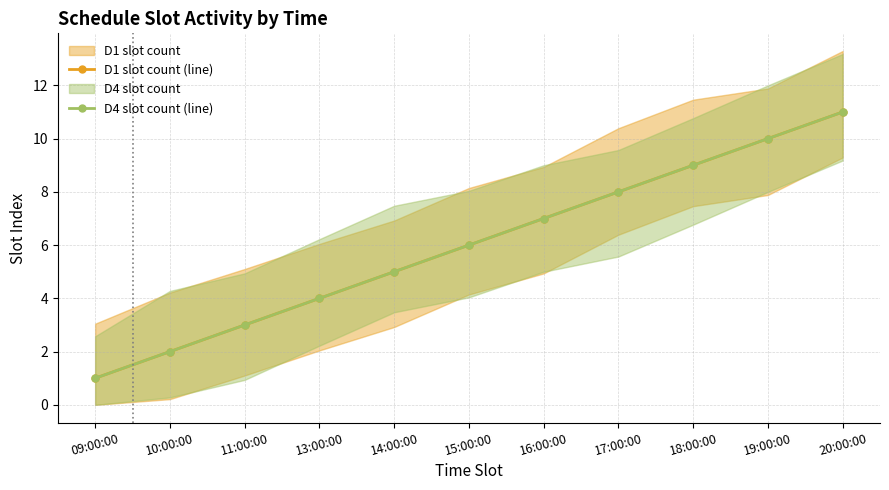

How many lines are shown in the chart?

2